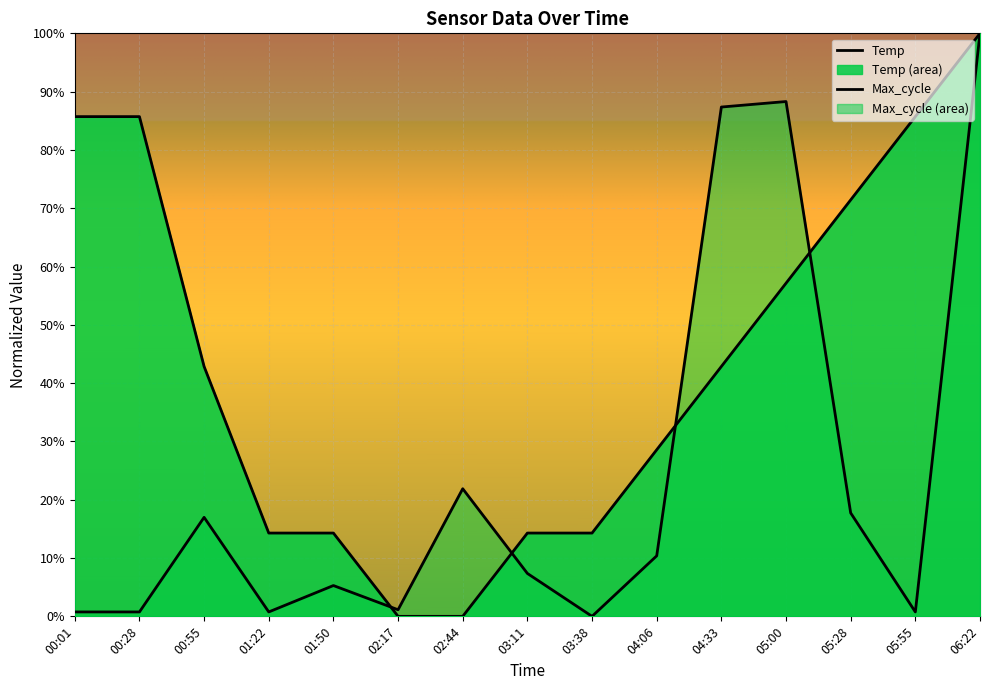

How many values in the Max_cycle series exceed 0?

14